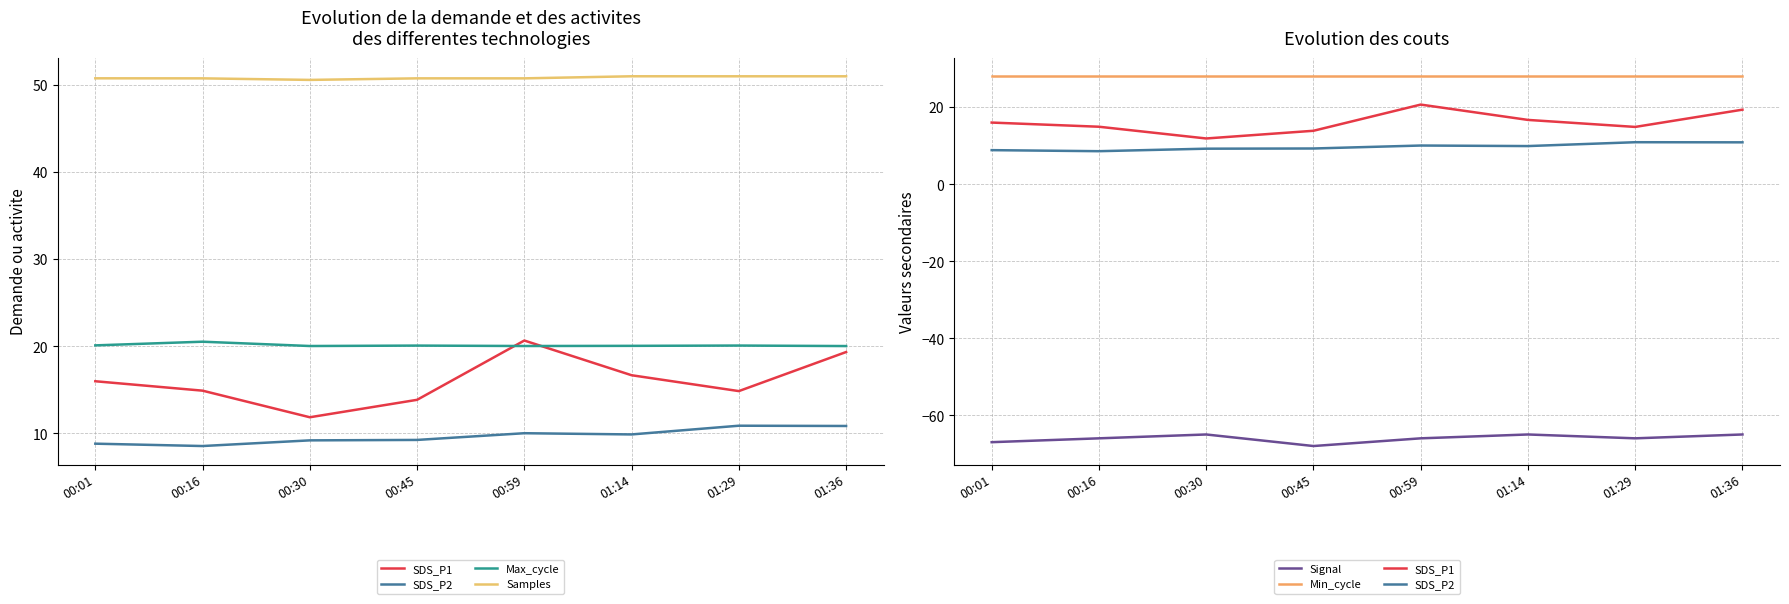

Is the value of Samples at 01:14 greater than the value of Max_cycle at 00:30?

Yes